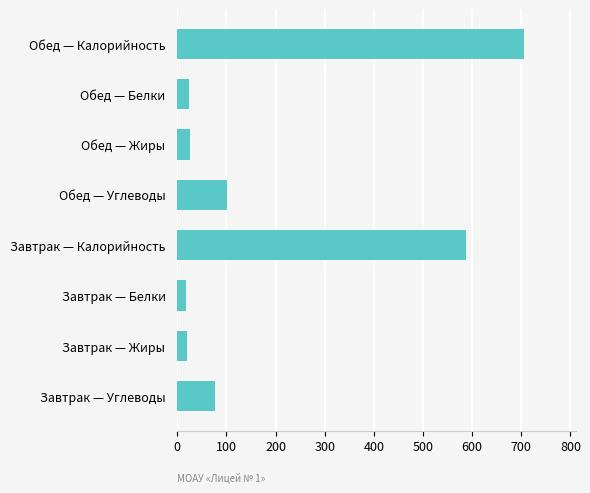

Count the number of values greater than 76.

4